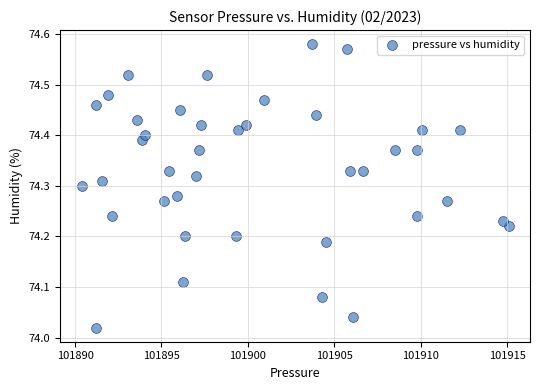

What is the range of Y values (max minus min)?

0.6